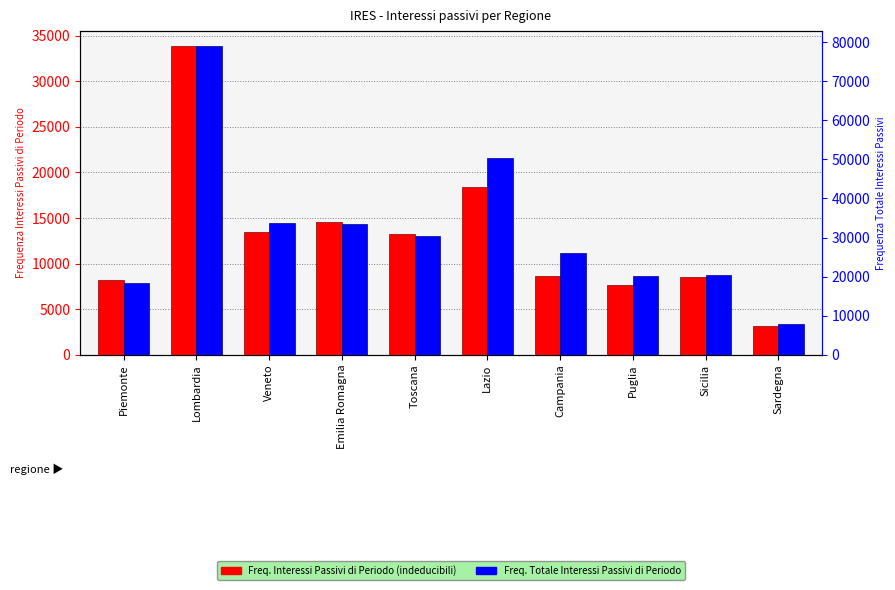

Rank the series by their average value, from highest to lowest.

Frequenza_Tot_Interessi, Frequenza_Interessi_Passivi